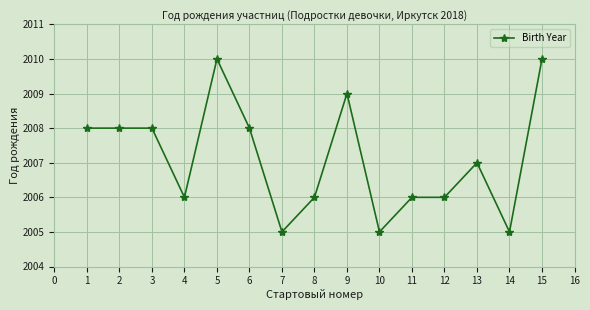

Reading right to left, list all the values displayed in this chart.

15=2010	14=2005	13=2007	12=2006	11=2006	10=2005	9=2009	8=2006	7=2005	6=2008	5=2010	4=2006	3=2008	2=2008	1=2008